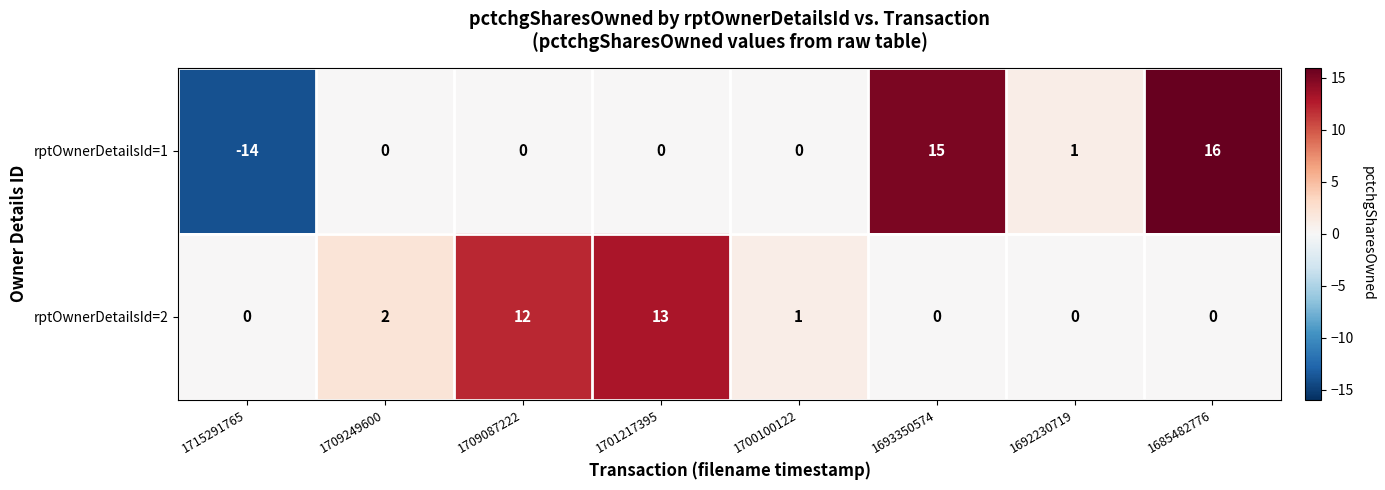

What is the sum of all rptOwnerDetailsId=1 values?

18